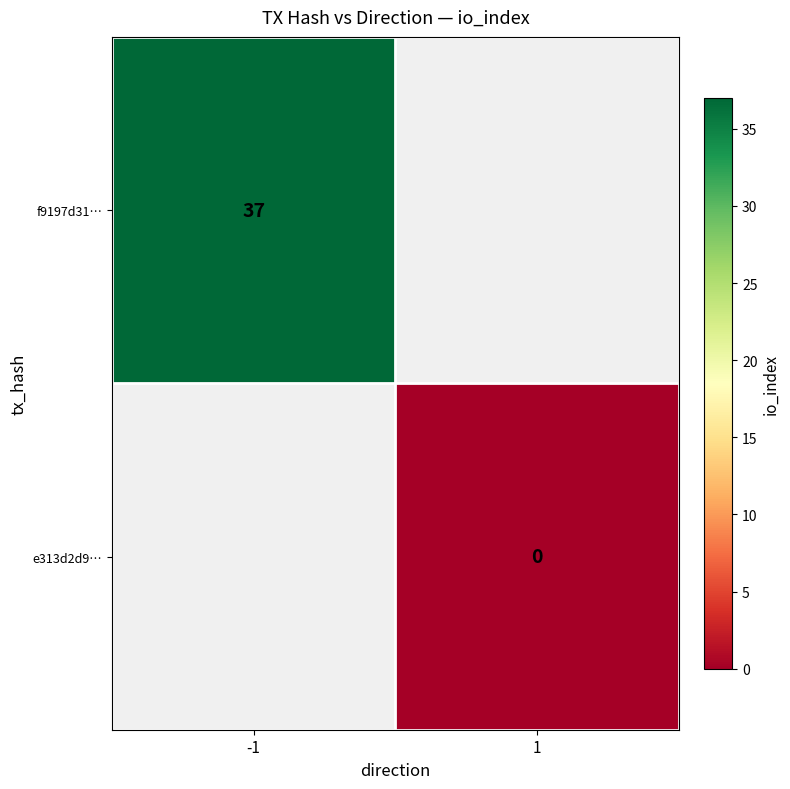

Which label corresponds to the largest value in the chart?

-1